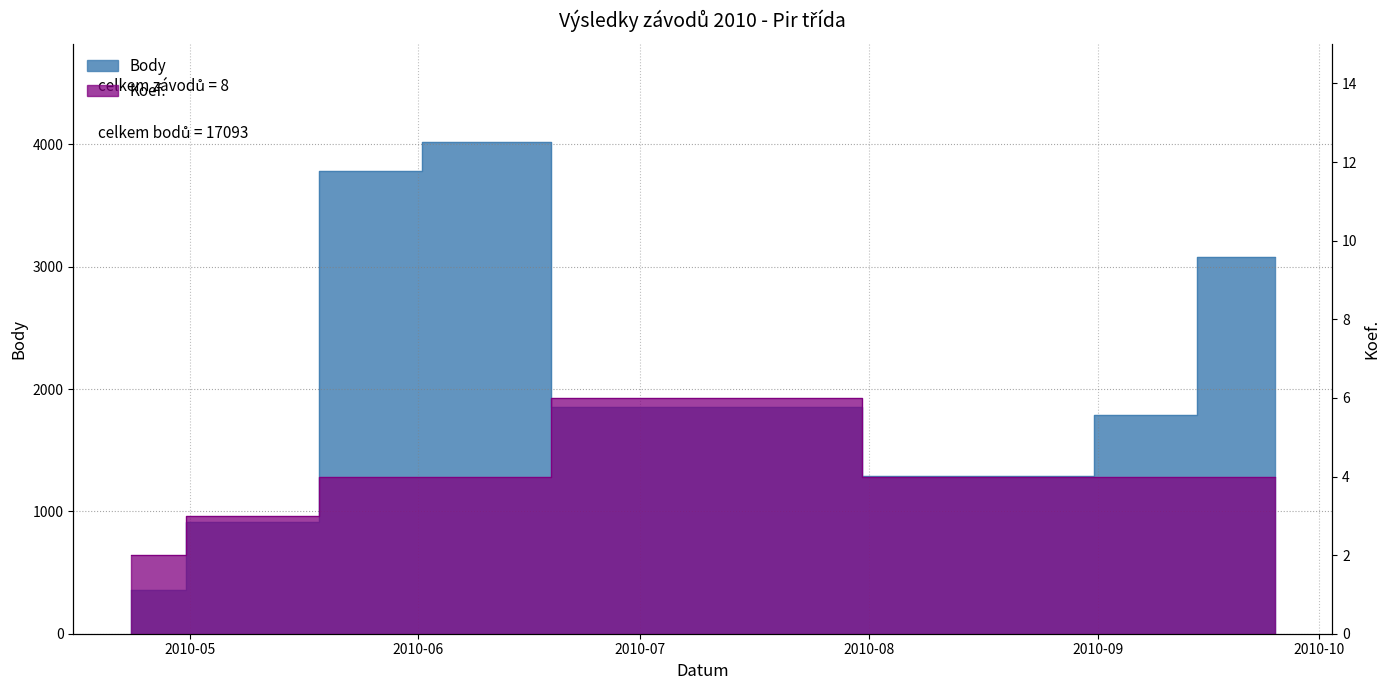

What is the highest value of the Body series?

4016